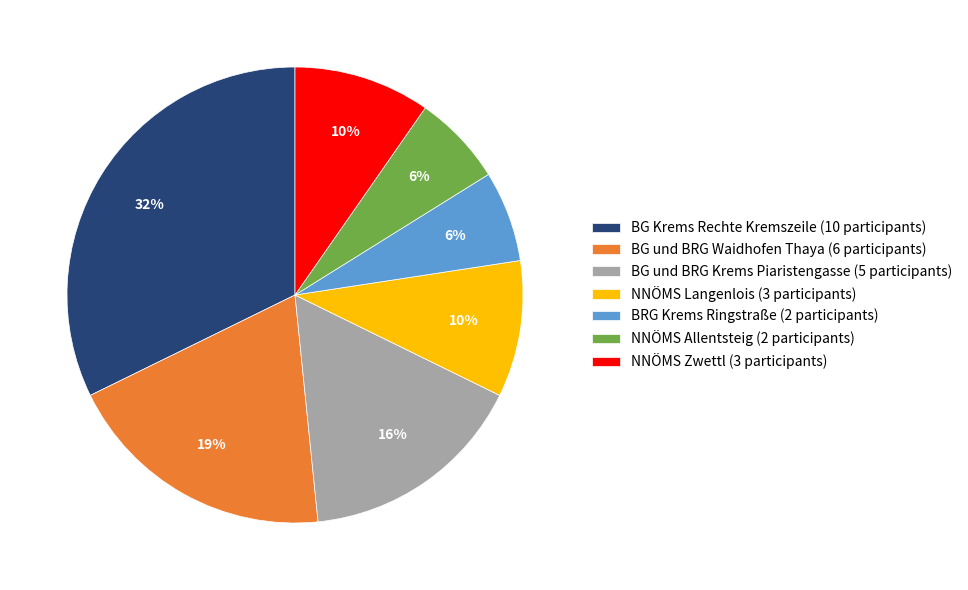

Count the number of slices in the pie.

7